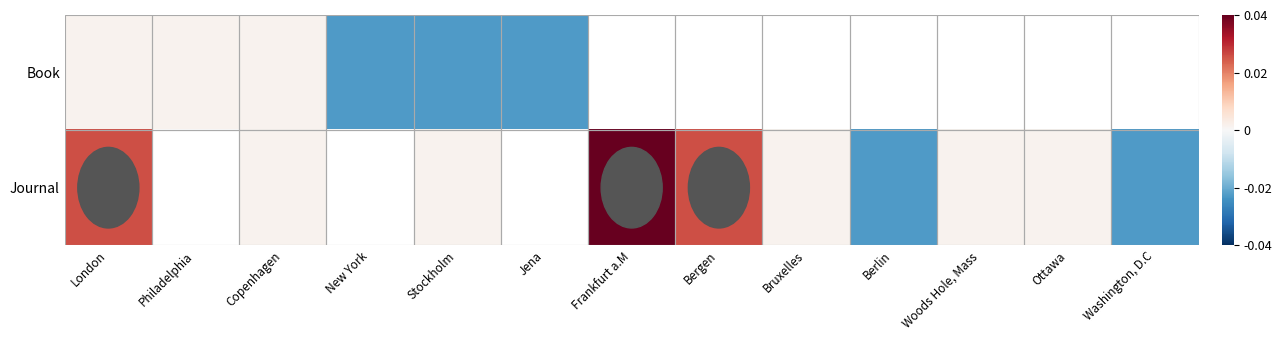

Which series has the largest range (max minus min)?

Journal